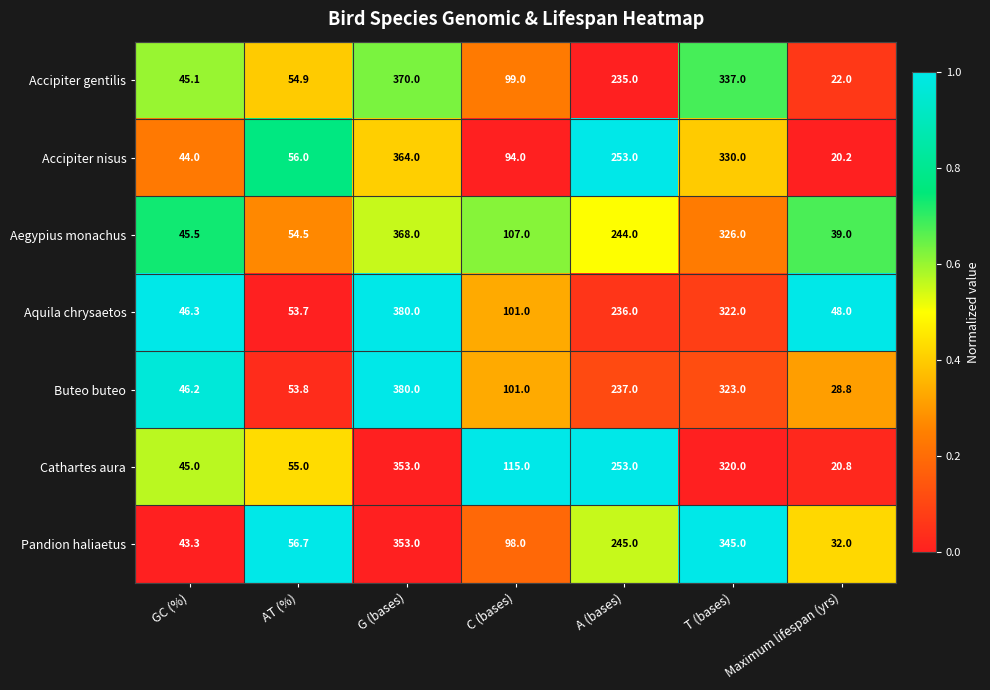

List the labels in order of Accipiter nisus value, largest first.

G (bases), T (bases), A (bases), C (bases), AT (%), GC (%), Maximum lifespan (yrs)